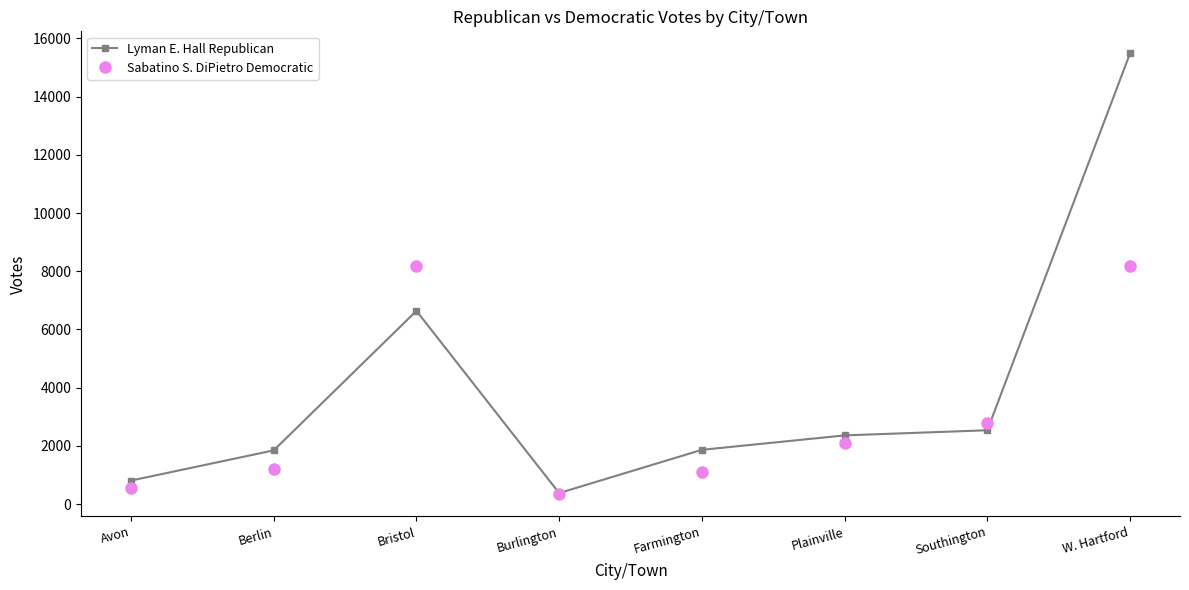

What is the average value of the Sabatino S. DiPietro Democratic series?

3064